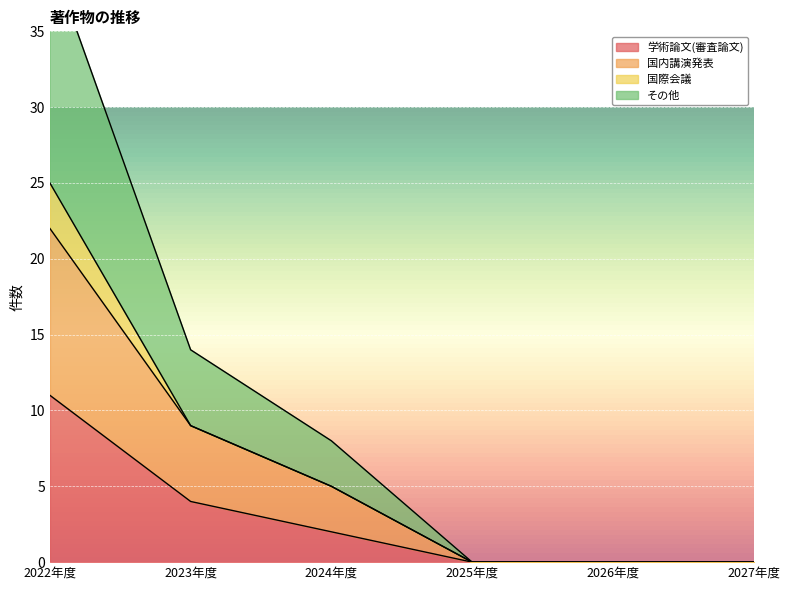

True or false: 学術論文(審査論文) has more than 0 interior local peaks.

False